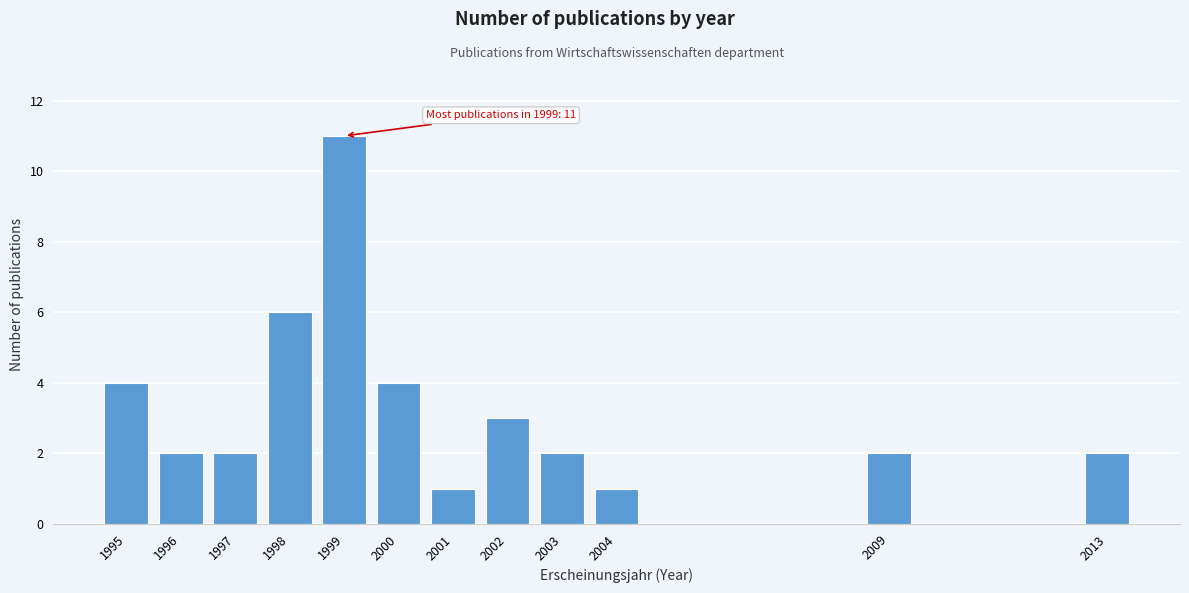

Reading right to left, list all the values displayed in this chart.

2013=2	2009=2	2004=1	2003=2	2002=3	2001=1	2000=4	1999=11	1998=6	1997=2	1996=2	1995=4